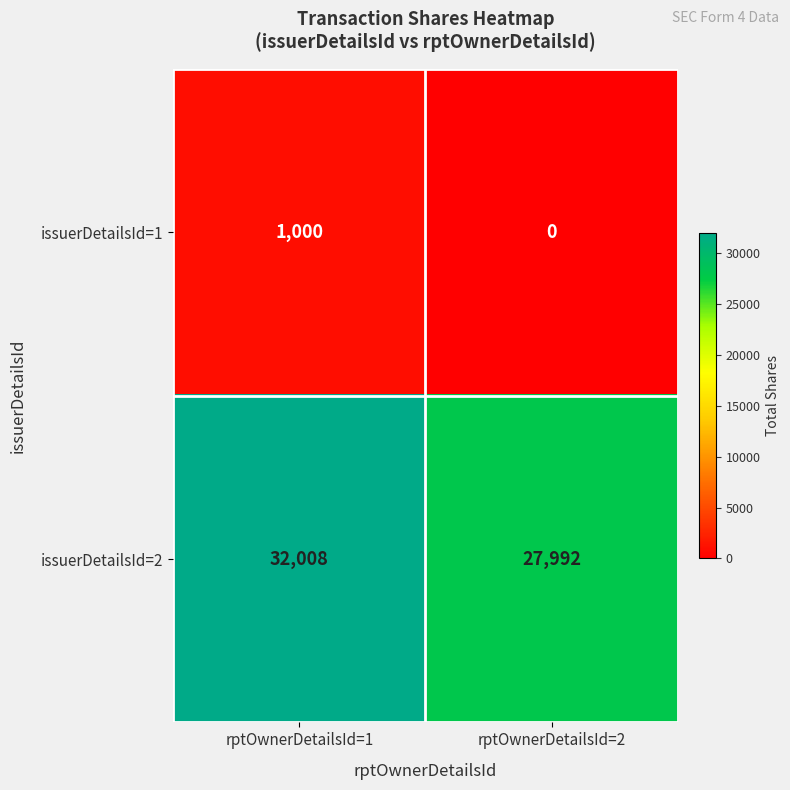

Which category has the lowest value across all series?

rptOwnerDetailsId=2